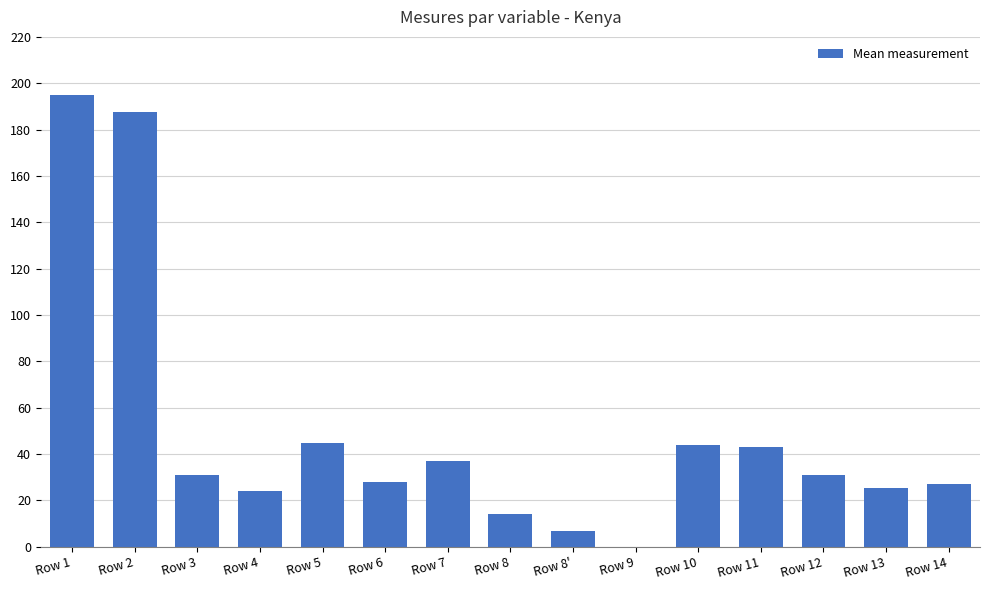

True or false: the data shows 24.0 at Row 4.

True